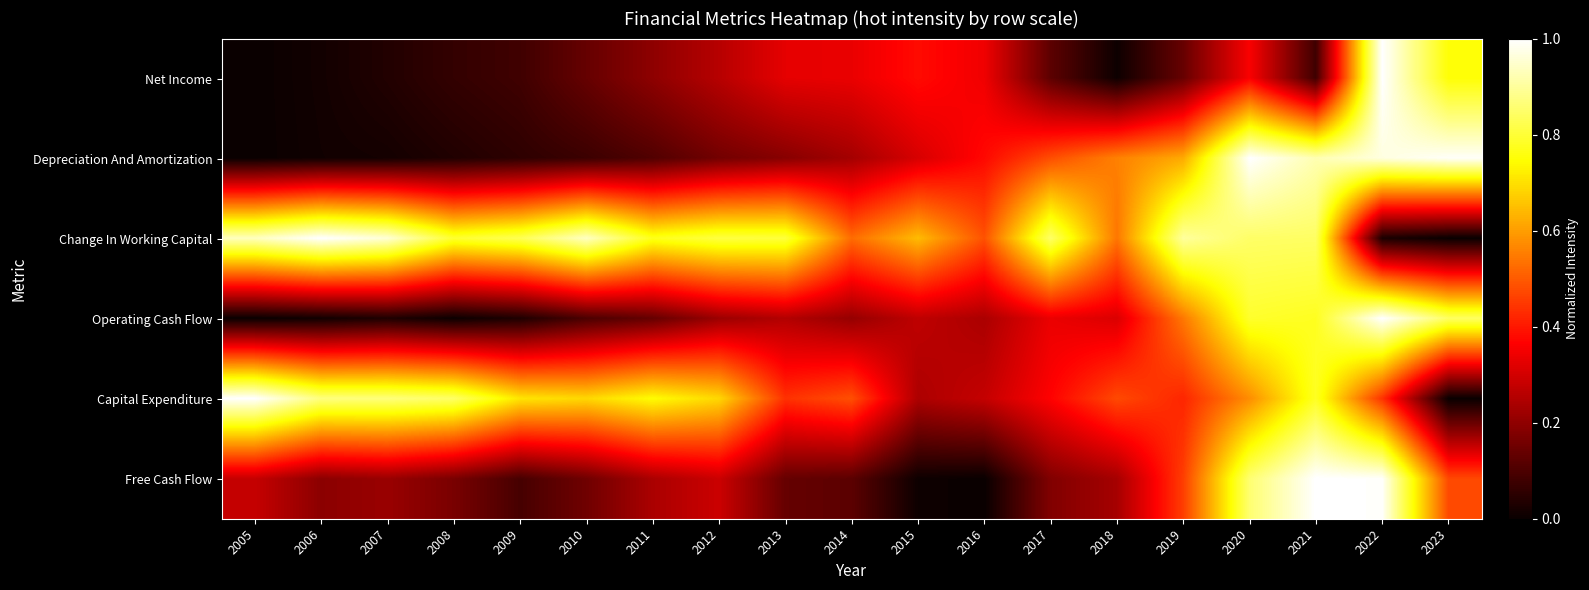

At how many categories does at least one series exceed 0?

19